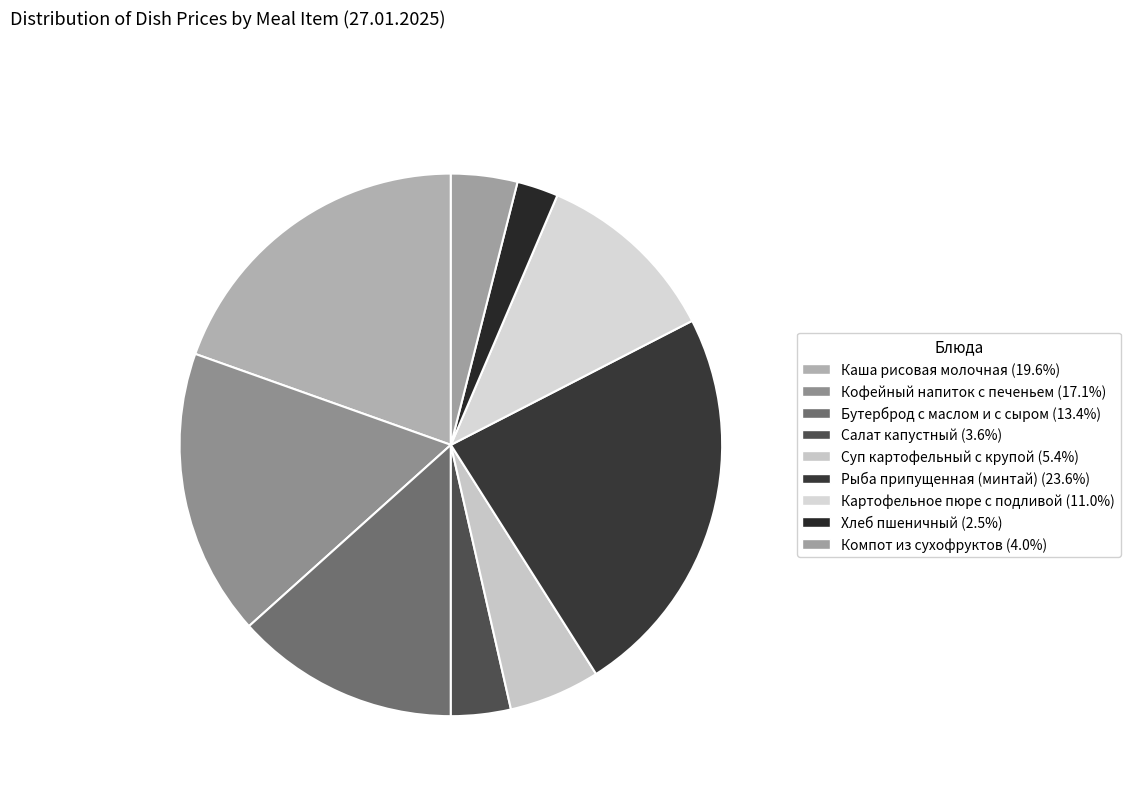

The Картофельное пюре с подливой slice represents 11% of the pie. True or false?

True